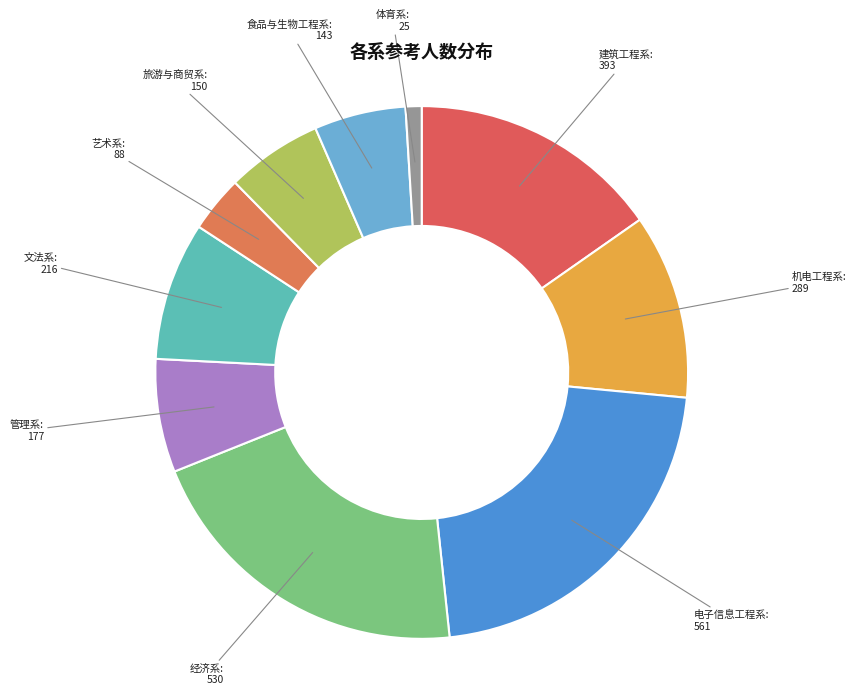

How many slices are in this pie chart?

10